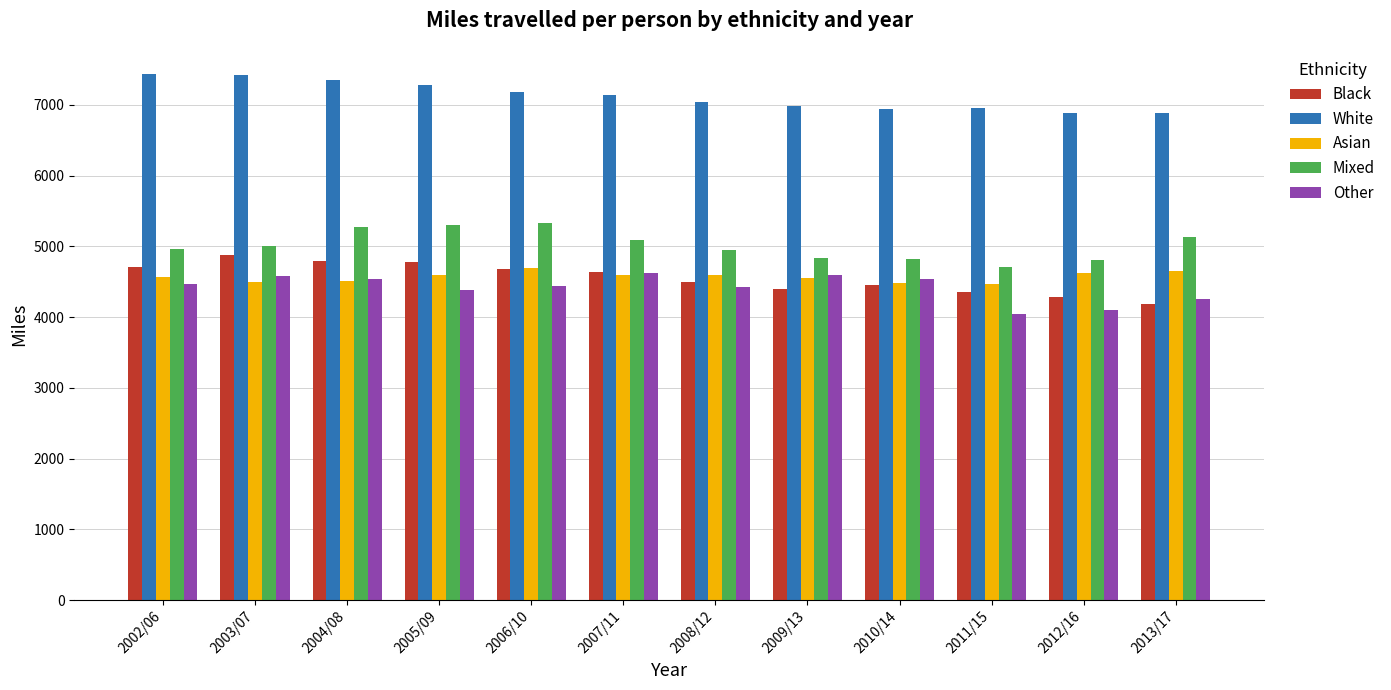

Is the value of Black at 2013/17 greater than the value of Other at 2006/10?

No